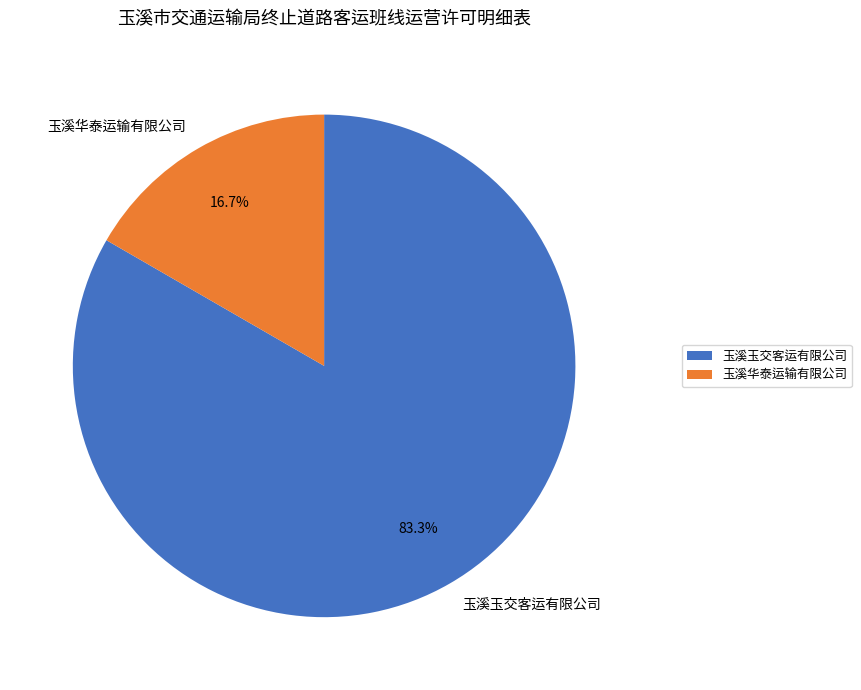

Is it true that 玉溪玉交客运有限公司 is 83% of the pie?

True